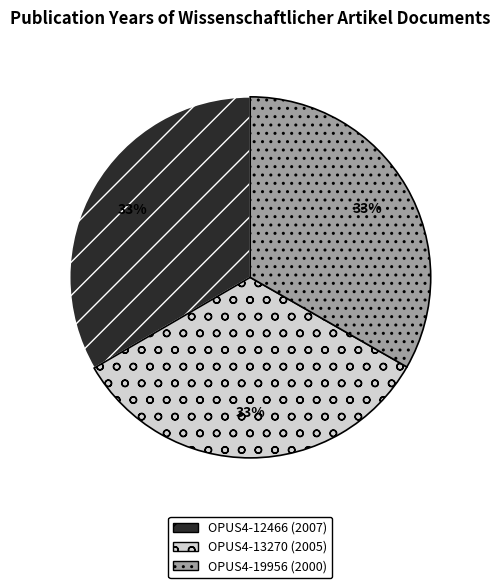

The OPUS4-12466 (2007) slice represents 33% of the pie. True or false?

True